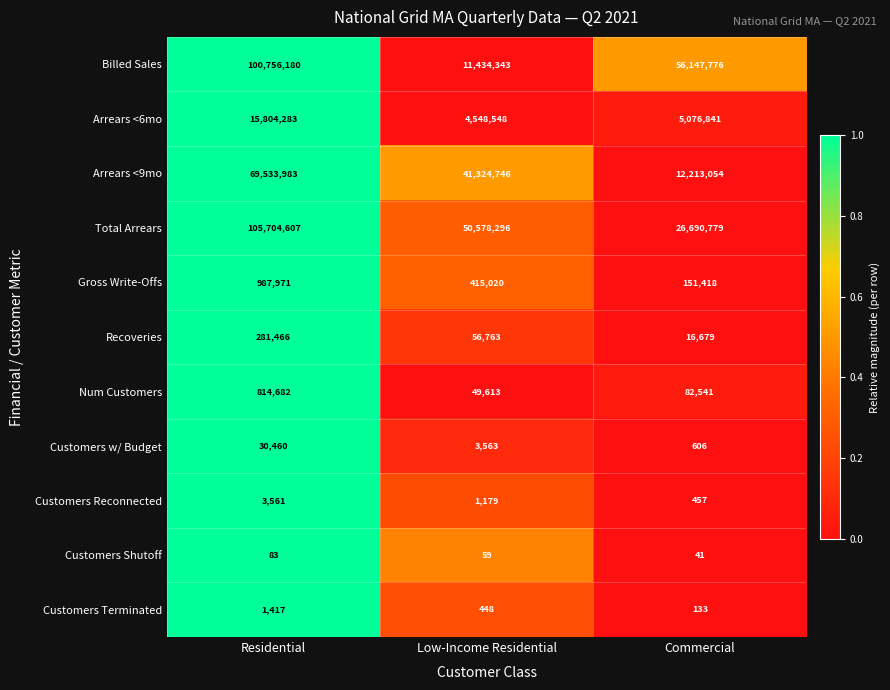

The value of Arrears <9mo at Commercial is 12213054. True or false?

True